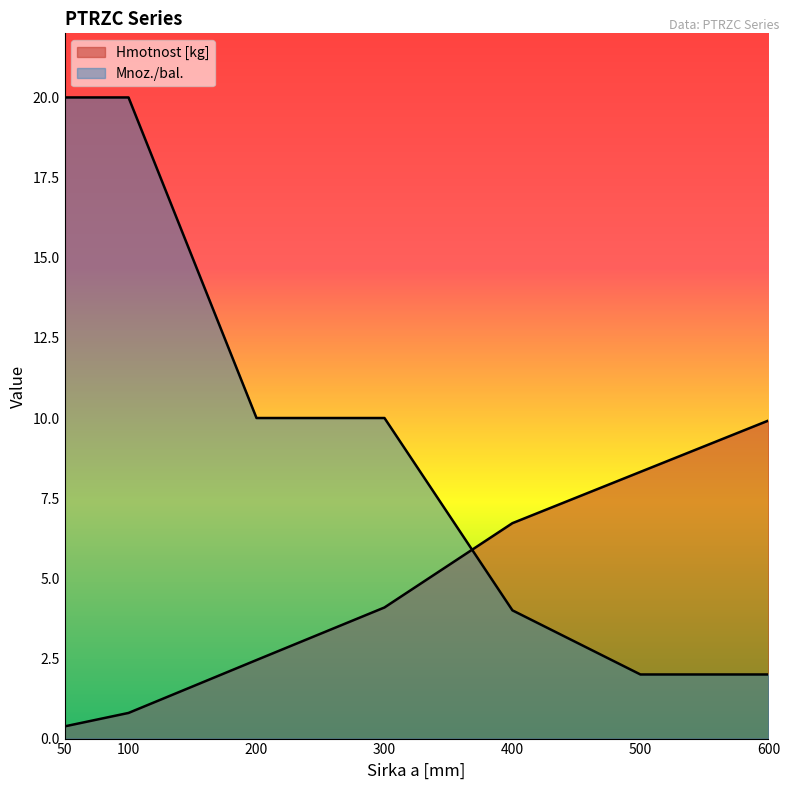

The Hmotnost [kg] series shows 6.1 at 600. True or false?

False